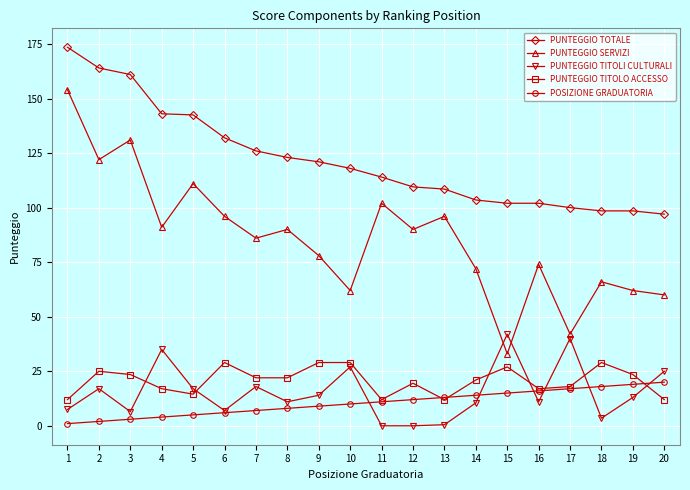

True or false: PUNTEGGIO TITOLO ACCESSO has more than 0 interior local peaks.

True